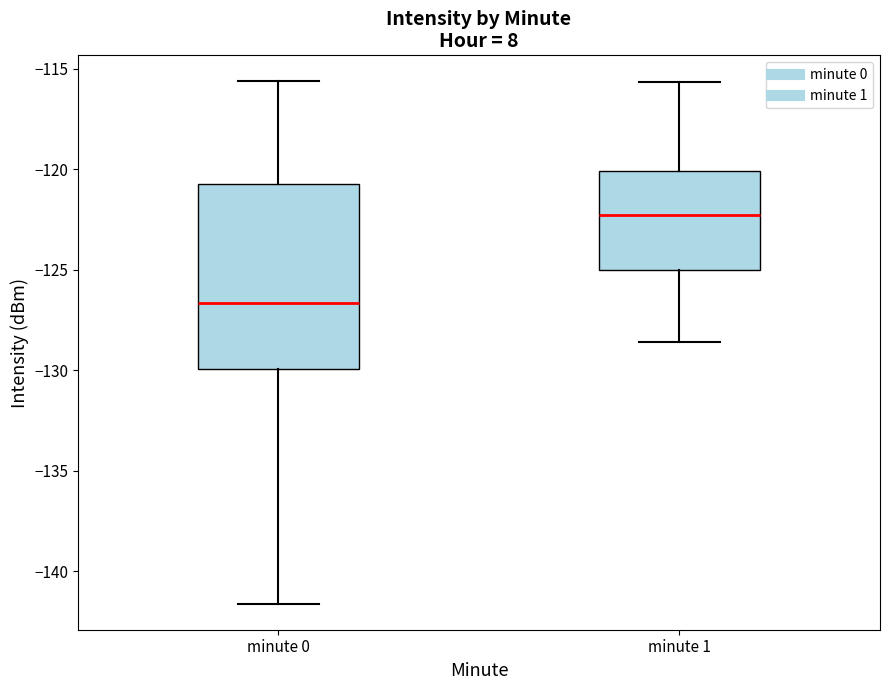

Which box has the highest median line?

minute 1